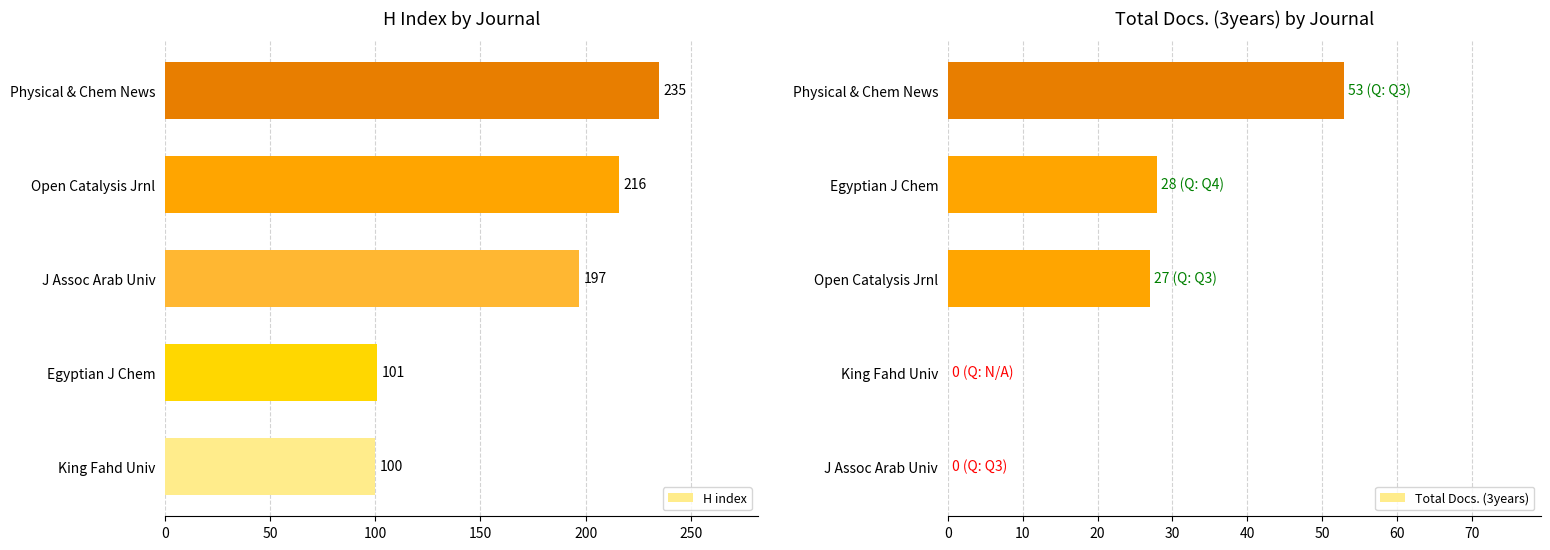

Rank the series by their average value, from lowest to highest.

Total Docs. (3years), H index